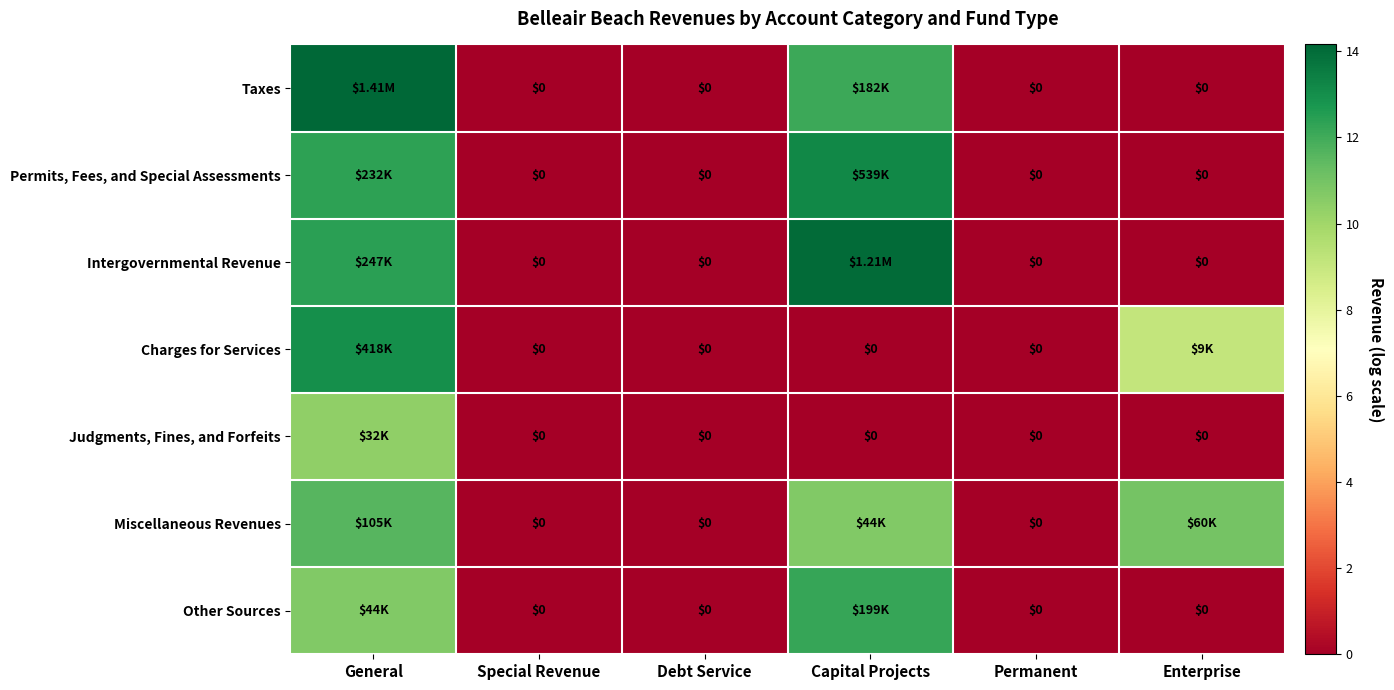

How many data points in Taxes are above 0?

2